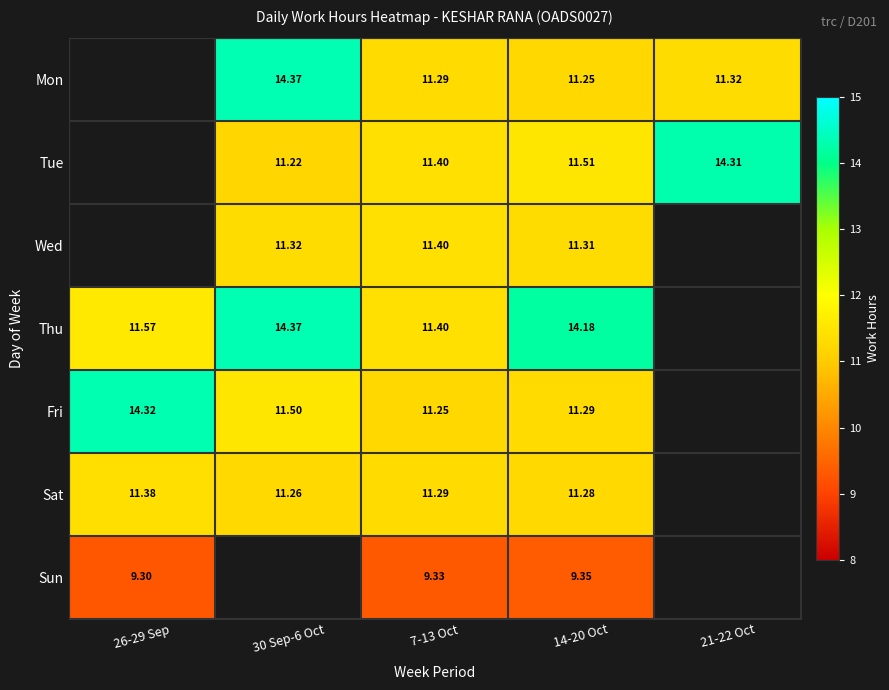

Rank the series at 14-20 Oct from lowest to highest value.

Sun, Mon, Sat, Fri, Wed, Tue, Thu